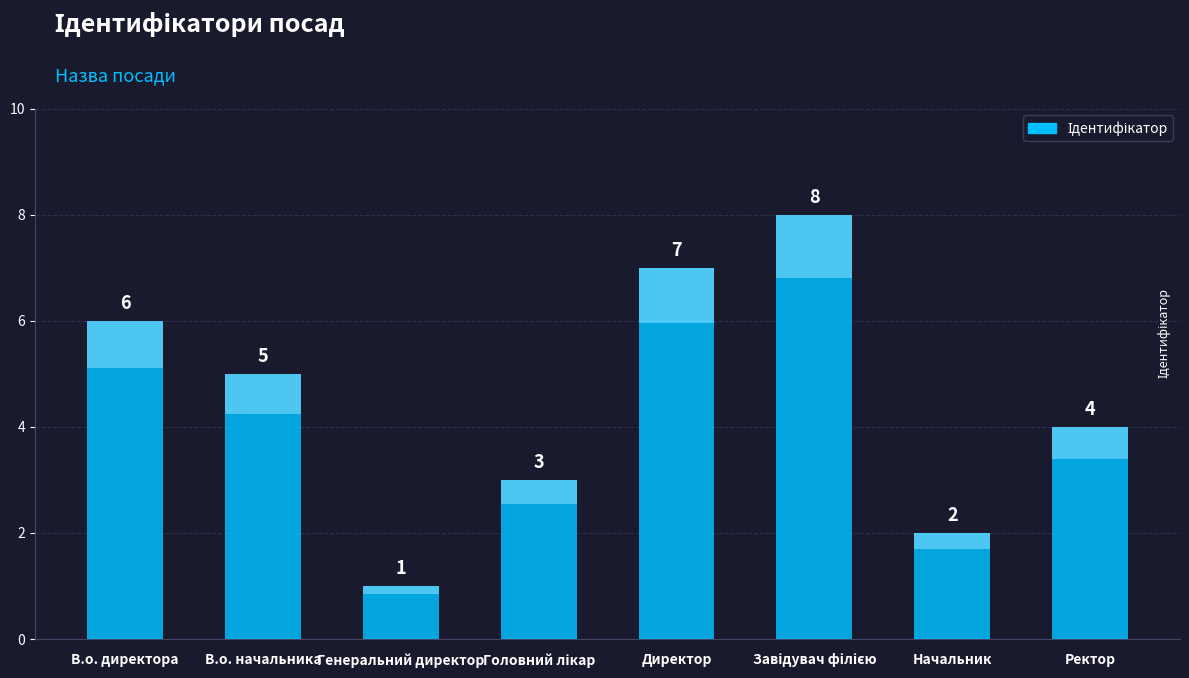

What is the label of the 5th bar from the left?

Директор